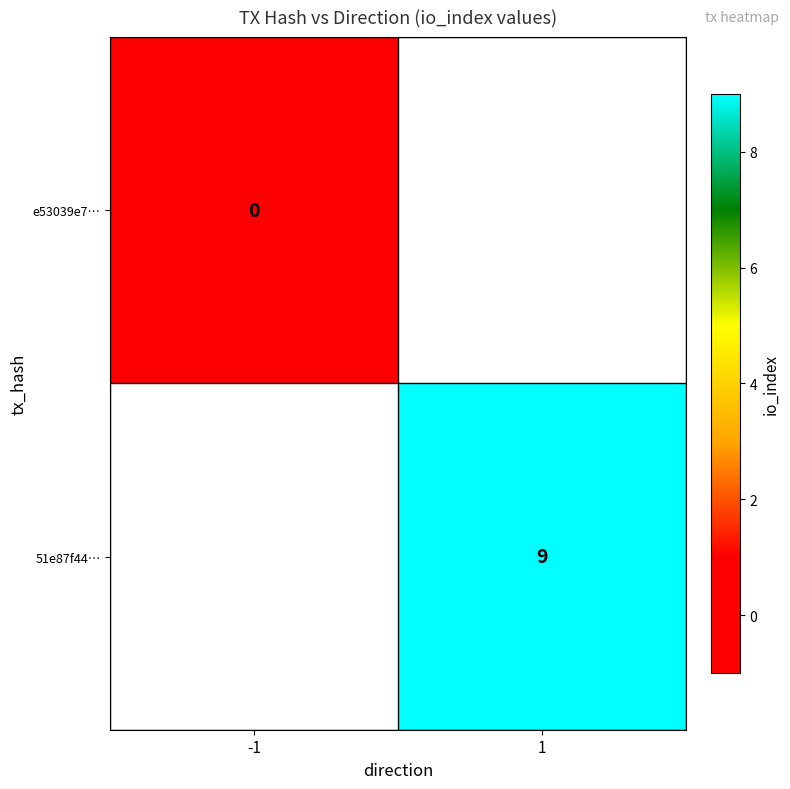

How many values in 51e87f44… are above zero?

1